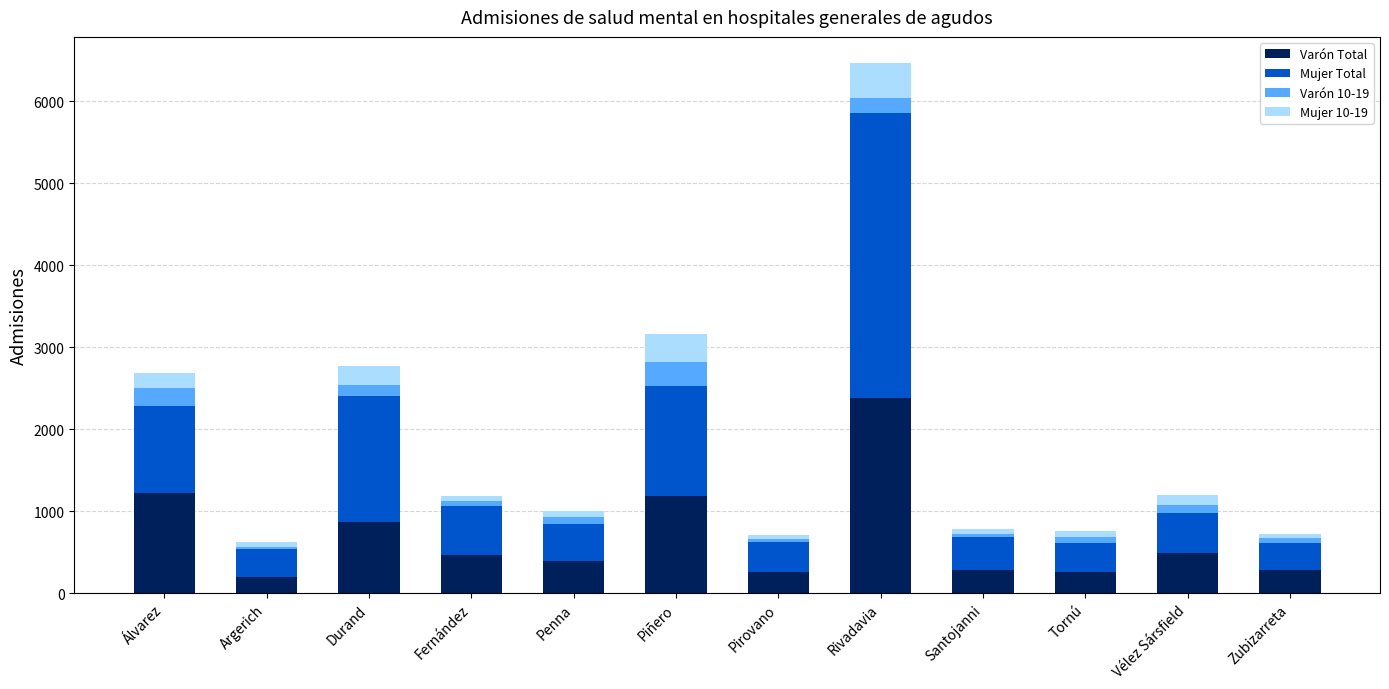

At which category is the sum across all series the highest?

Rivadavia